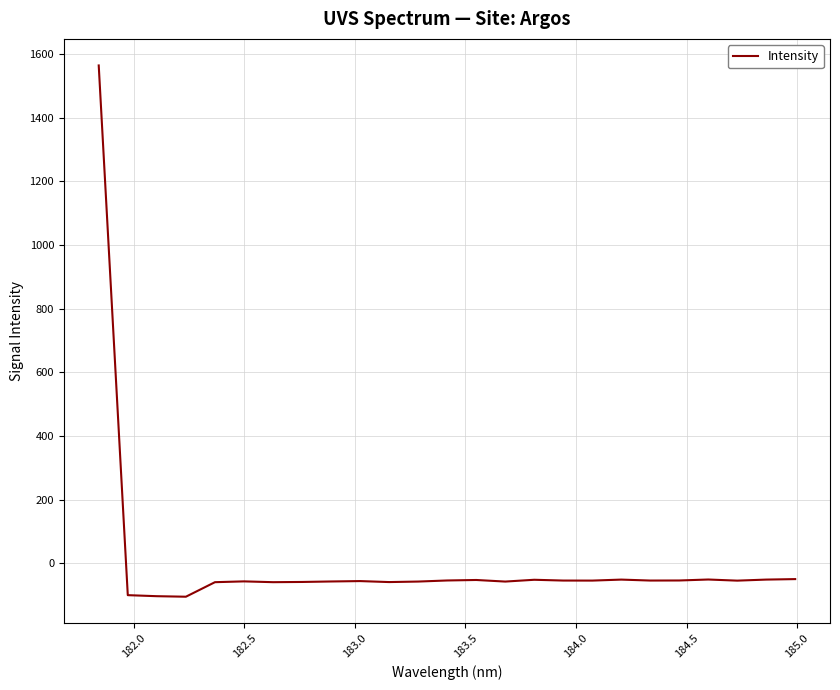

What is the difference between the maximum and minimum values?

1668.9